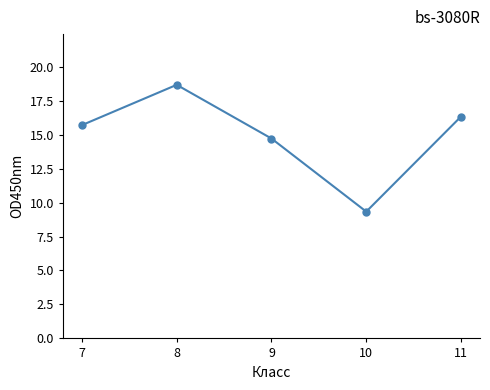

At which category does the chart reach its minimum across all series?

10